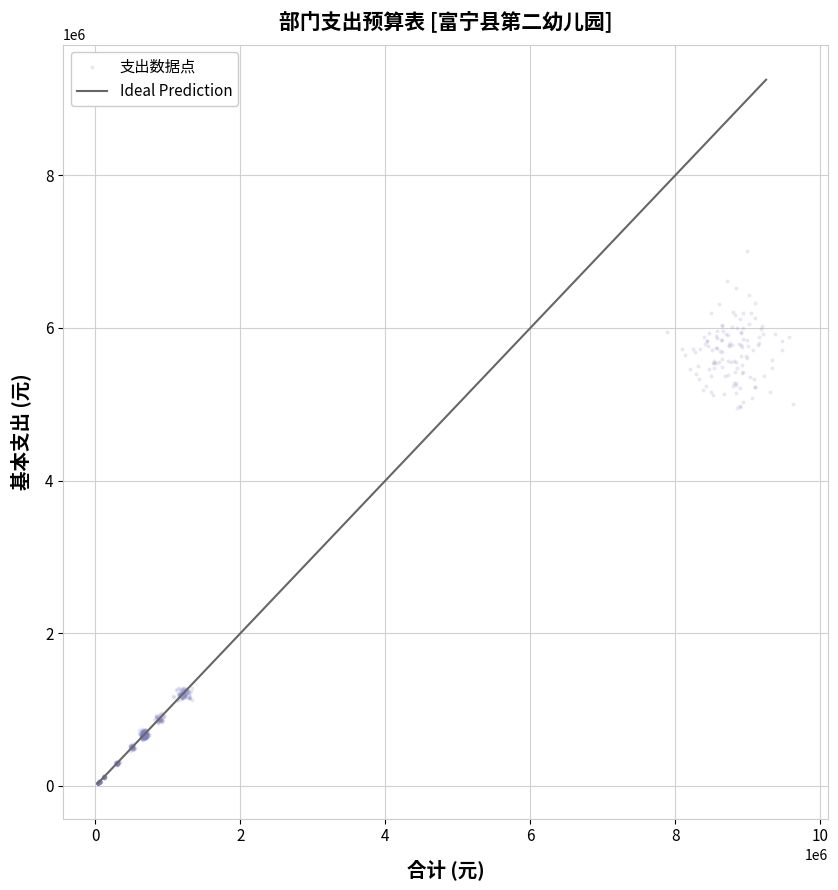

What is the range of X values (max minus min)?

9590966.1